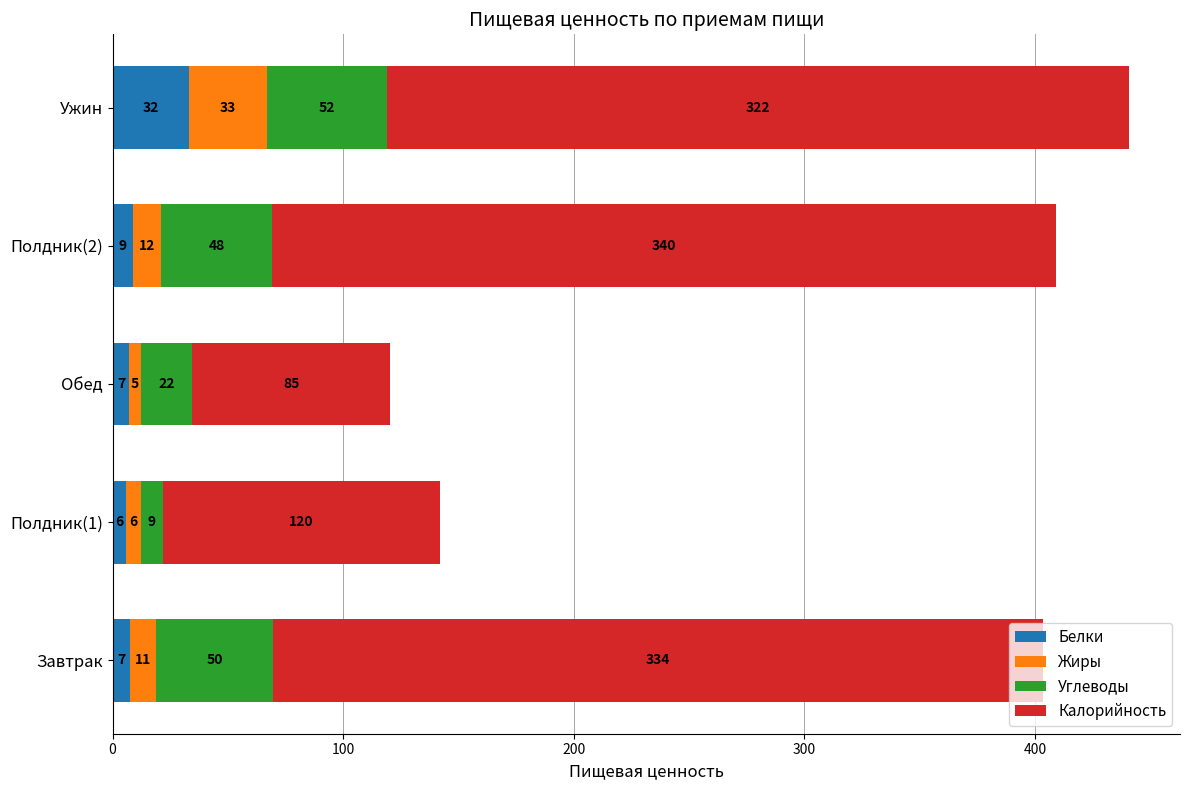

The value of Белки at Ужин is 51.3. True or false?

False